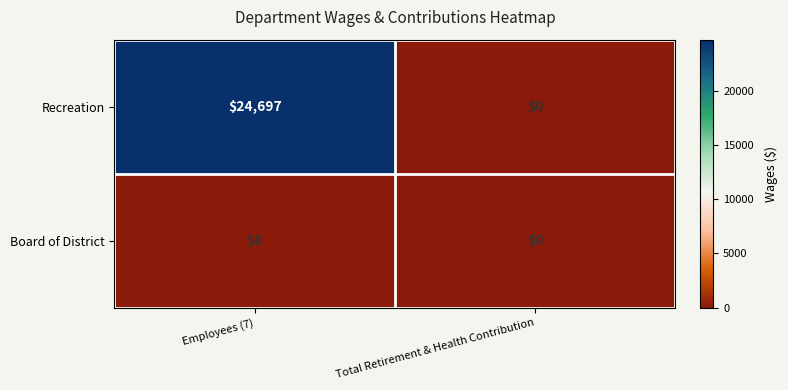

Is it true that Board of District equals 0 at Total Retirement & Health Contribution?

True